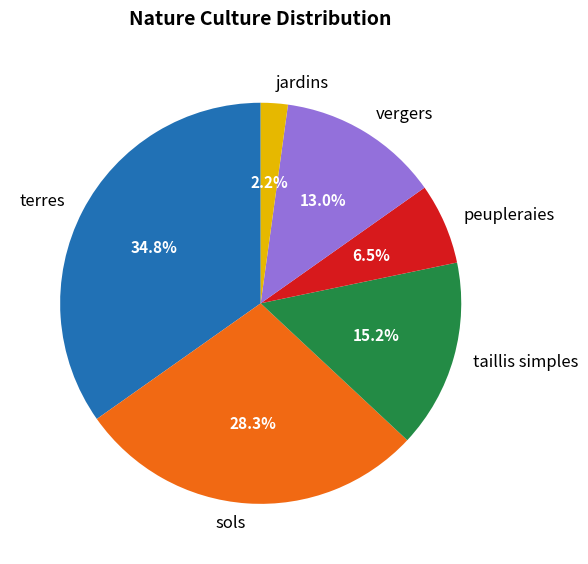

Is terres the majority of the pie?

No